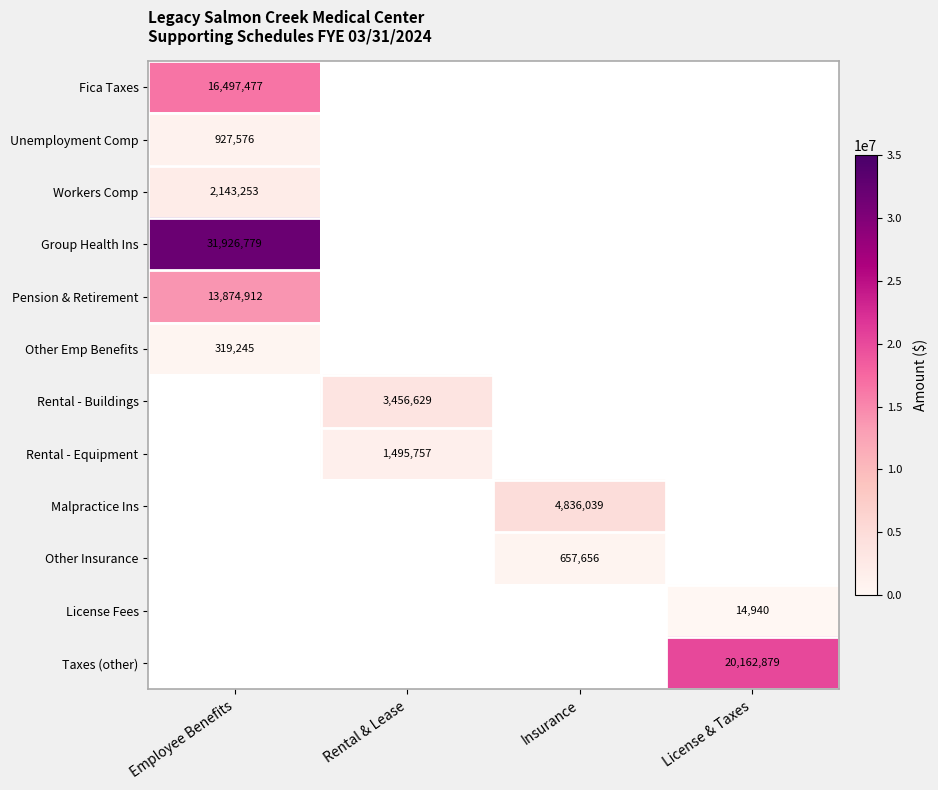

The License Fees series shows 23483 at License & Taxes. True or false?

False